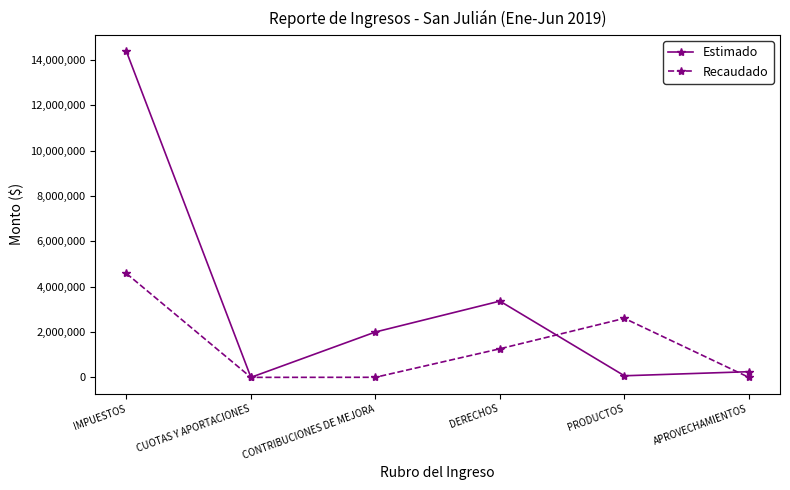

Which series has the largest range (max minus min)?

Estimado